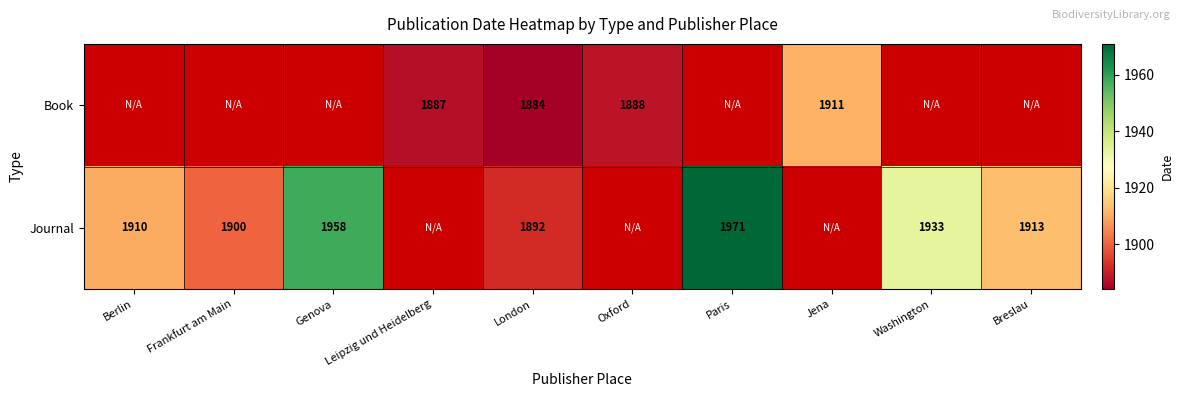

How many values in the Book series exceed 0?

4